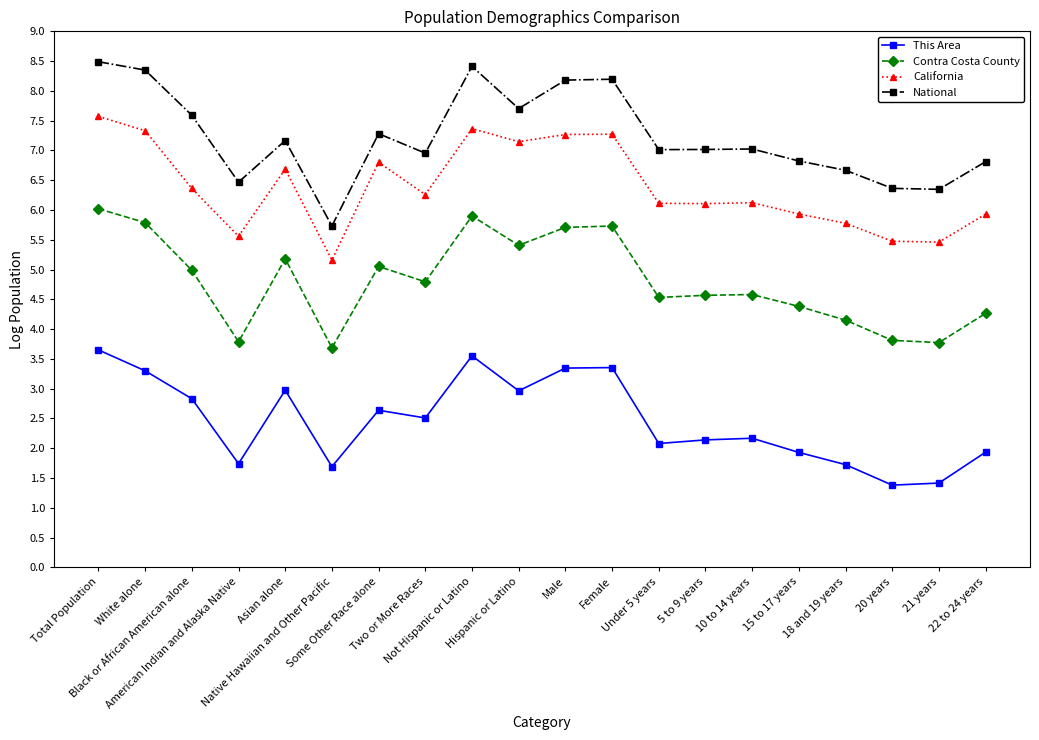

Where is the first local maximum for Contra Costa County?

Asian alone